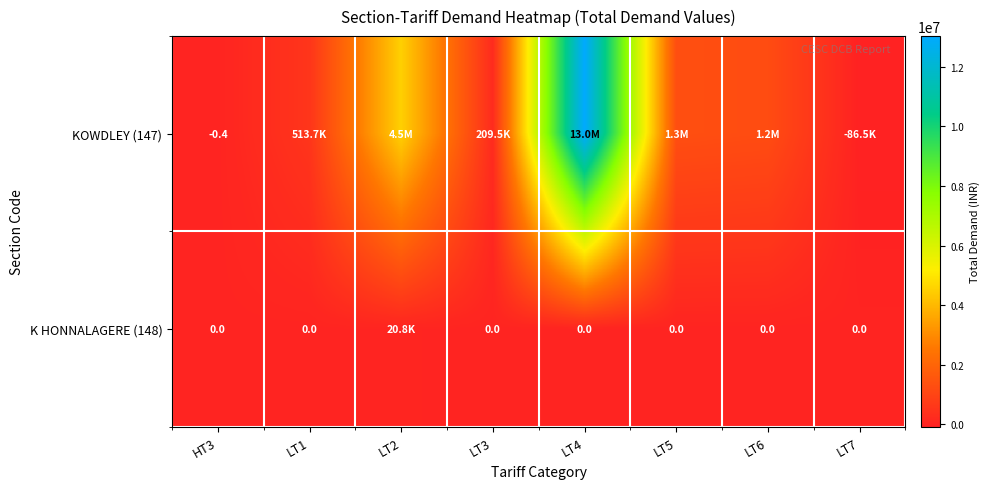

What is the difference between the second highest and second lowest values in the KOWDLEY (147) series?

4516126.4